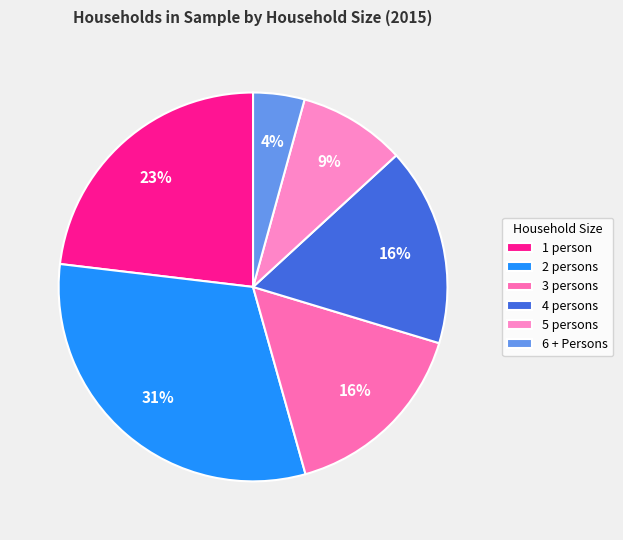

How many segments does this pie chart have?

6